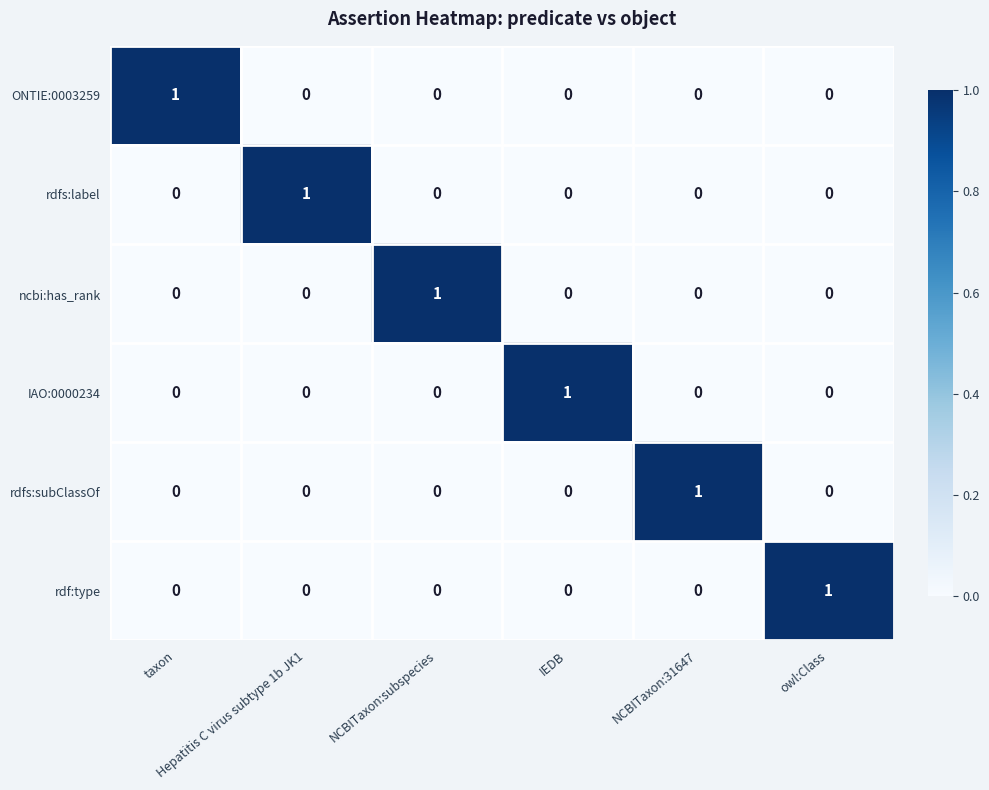

How many series are shown in this chart?

6